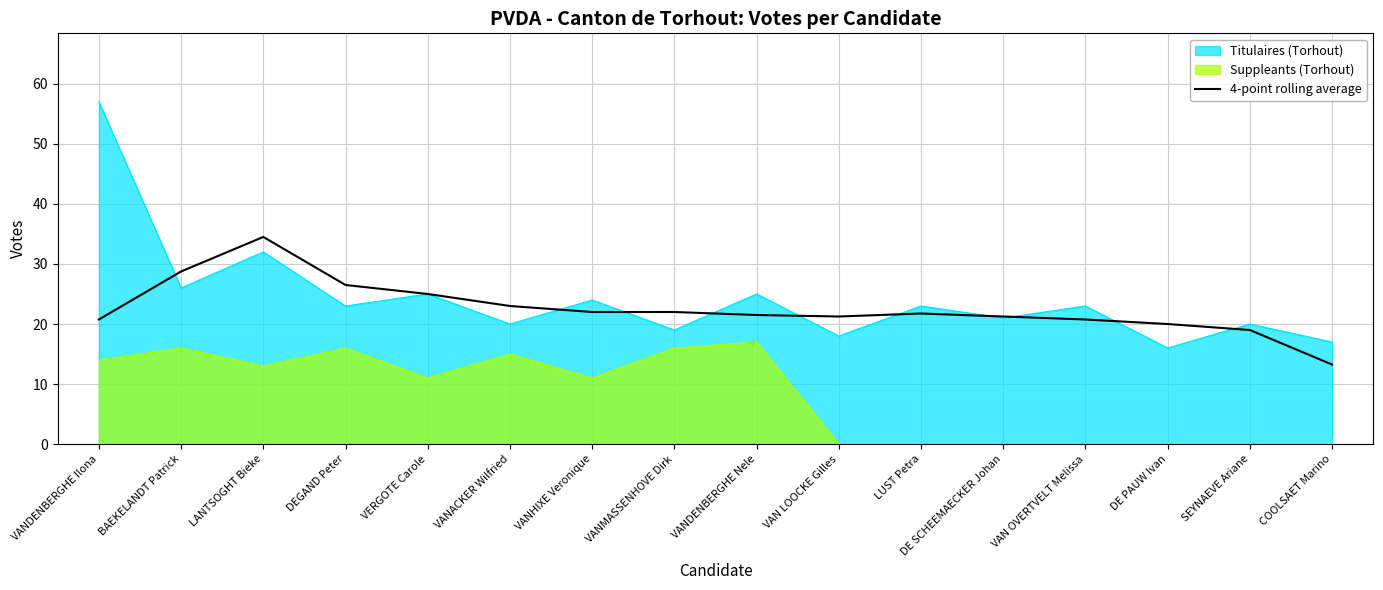

What position from the right is LUST Petra?

6